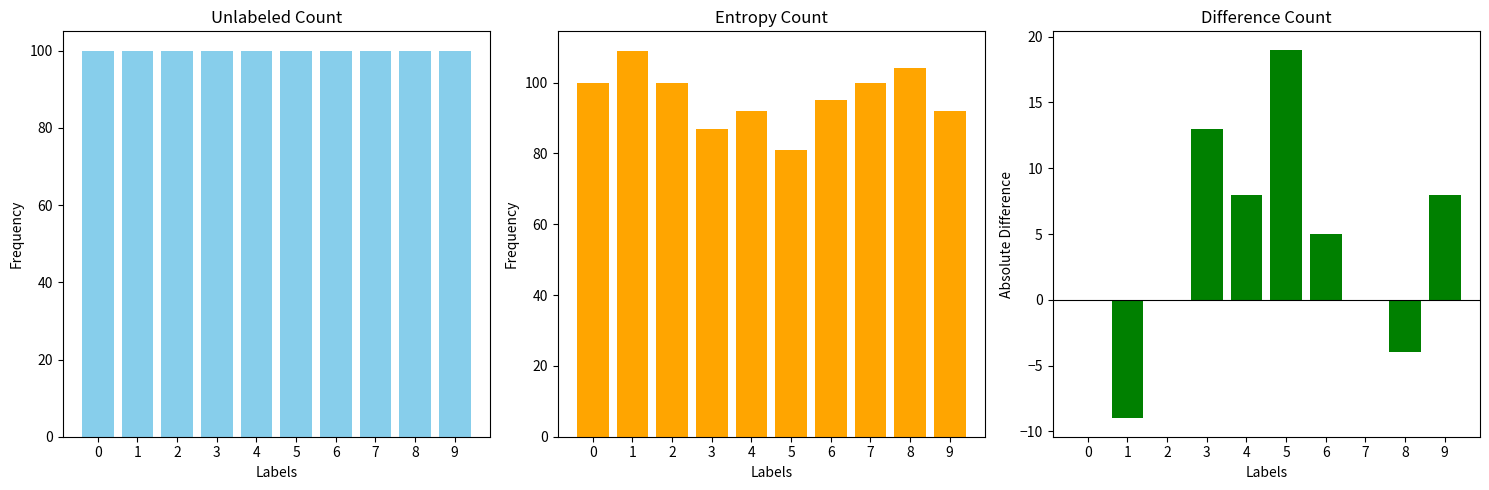

What are all the series names shown in the legend?

Unlabeled Count, Entropy Count, Difference Count